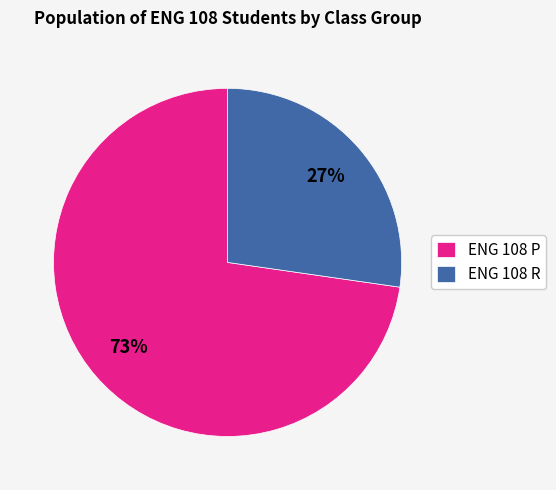

The ENG 108 P slice represents 73% of the pie. True or false?

True